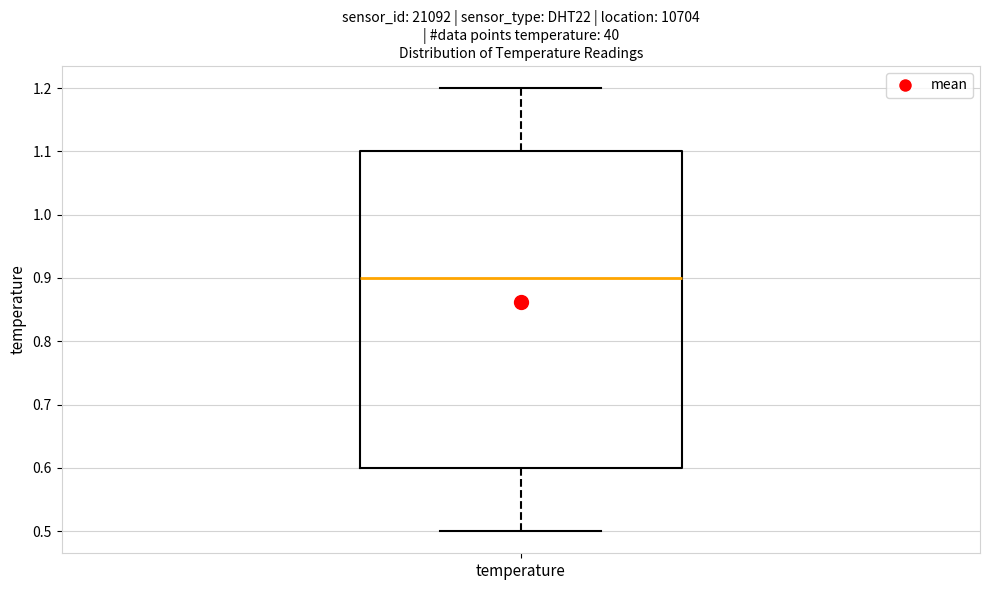

Read this box plot against the y-axis: the position of the median line, the range covered by the box, and the ends of both whiskers. The values are not printed on the chart, so give them approximately, as read against the axis.

median 0.9, box 0.6 to 1.1, whiskers 0.5 to 1.2